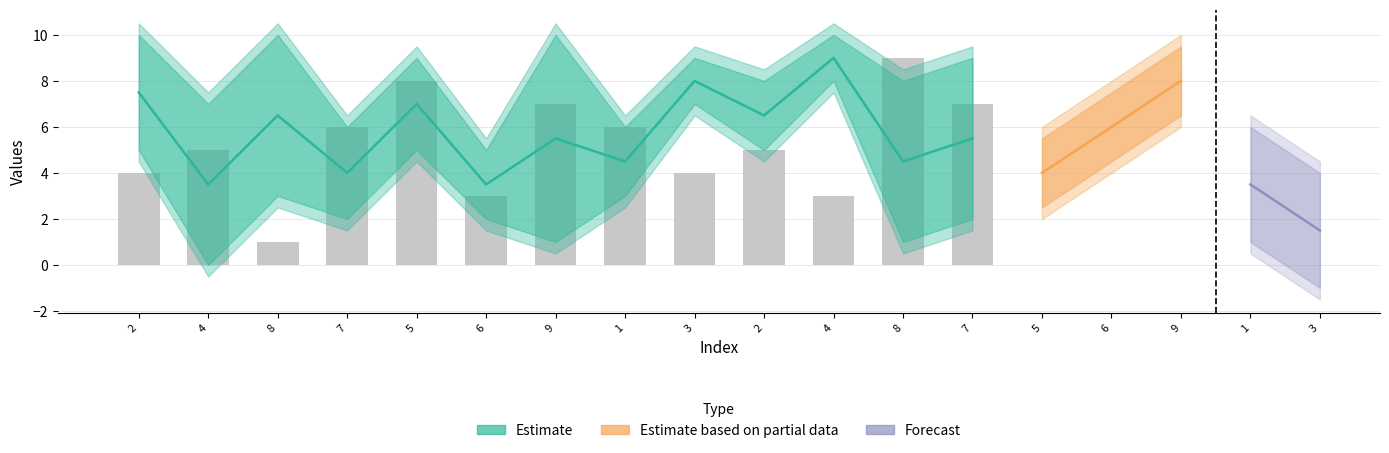

At which label does col_4 reach its minimum?

8